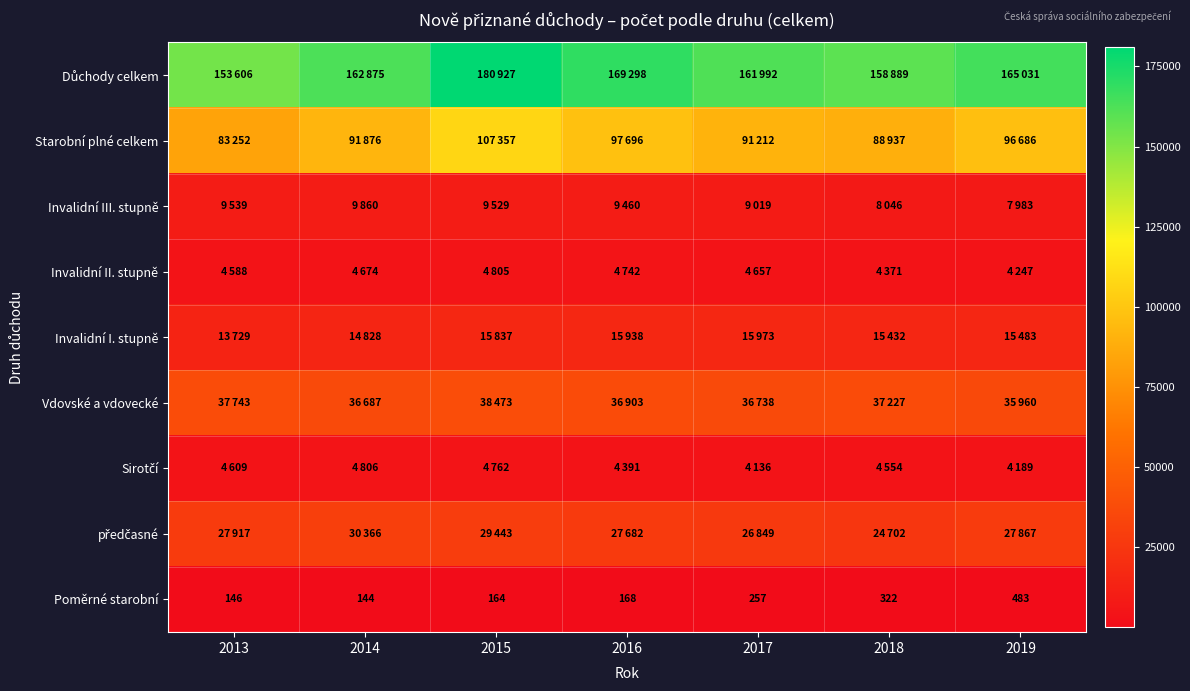

List the labels in order of Poměrné starobní value, largest first.

2019, 2018, 2017, 2016, 2015, 2013, 2014